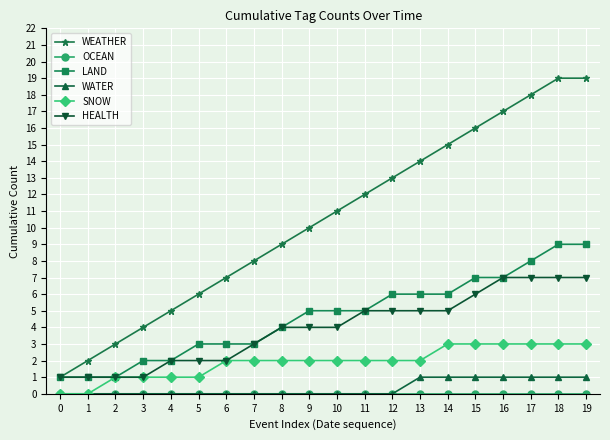

What is the lowest value of the WEATHER series?

1